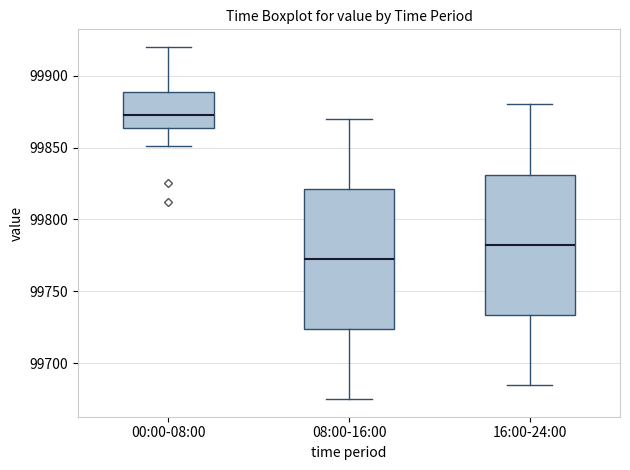

Reading left to right, transcribe this box plot: for each box, give where its median line is, the range the box spans, and where its two whiskers end, as read against the y-axis. The values are not printed on the chart, so give them approximately, as read against the axis.

00:00-08:00: median 99875, box 99865 to 99890, whiskers 99850 to 99920
08:00-16:00: median 99775, box 99725 to 99820, whiskers 99675 to 99870
16:00-24:00: median 99785, box 99735 to 99830, whiskers 99685 to 99880